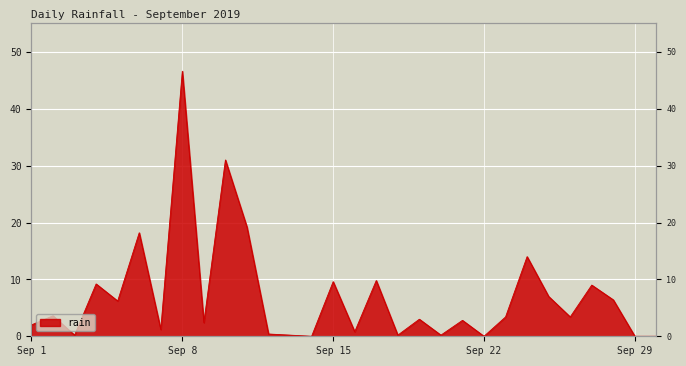

How many interior local peaks (higher than both neighbors) does the data have?

11